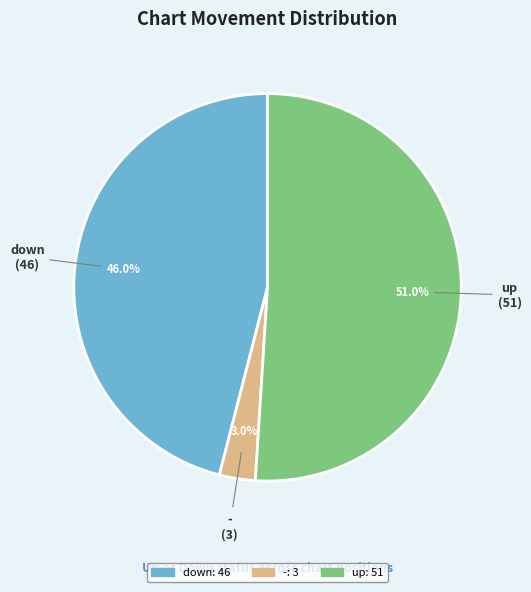

What is the ratio of the value at - to the value at up?

0.1